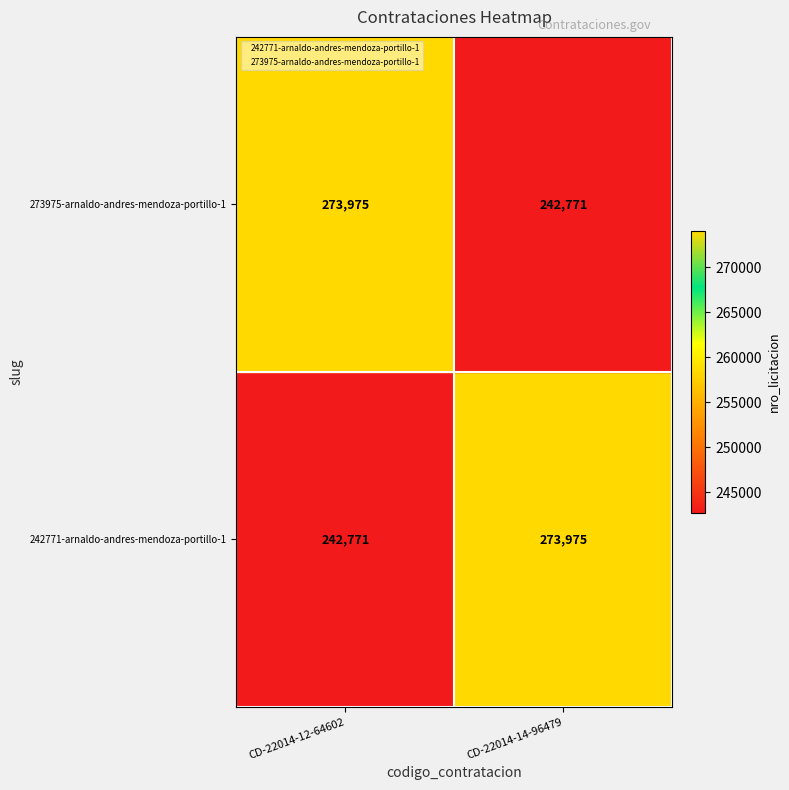

What are all the series names shown in the legend?

242771-arnaldo-andres-mendoza-portillo-1, 273975-arnaldo-andres-mendoza-portillo-1